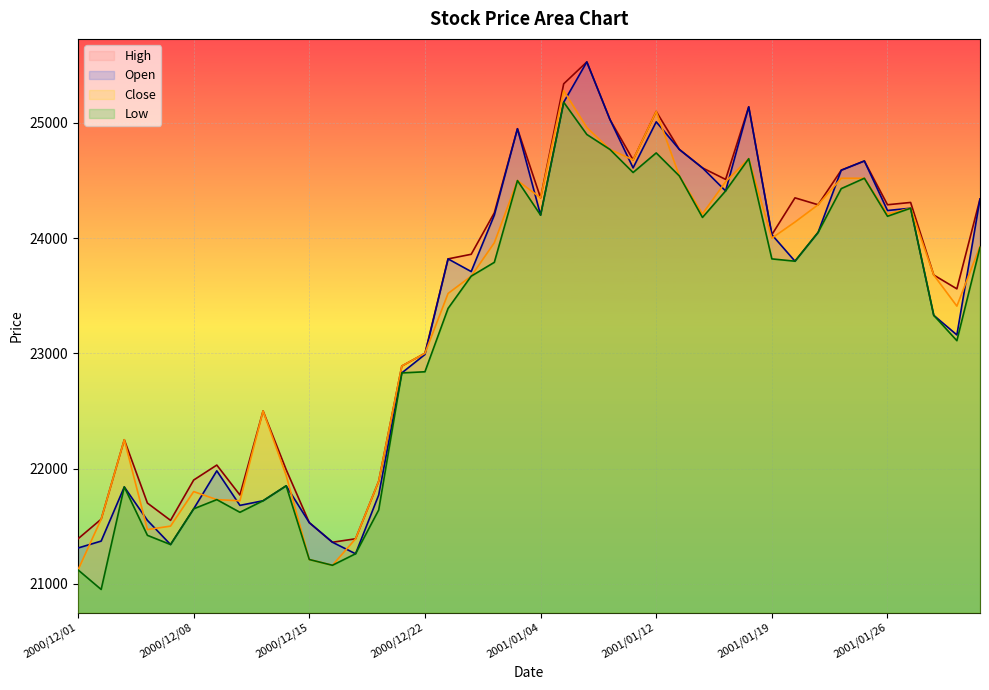

At which category is the sum across all series the highest?

2001/01/05